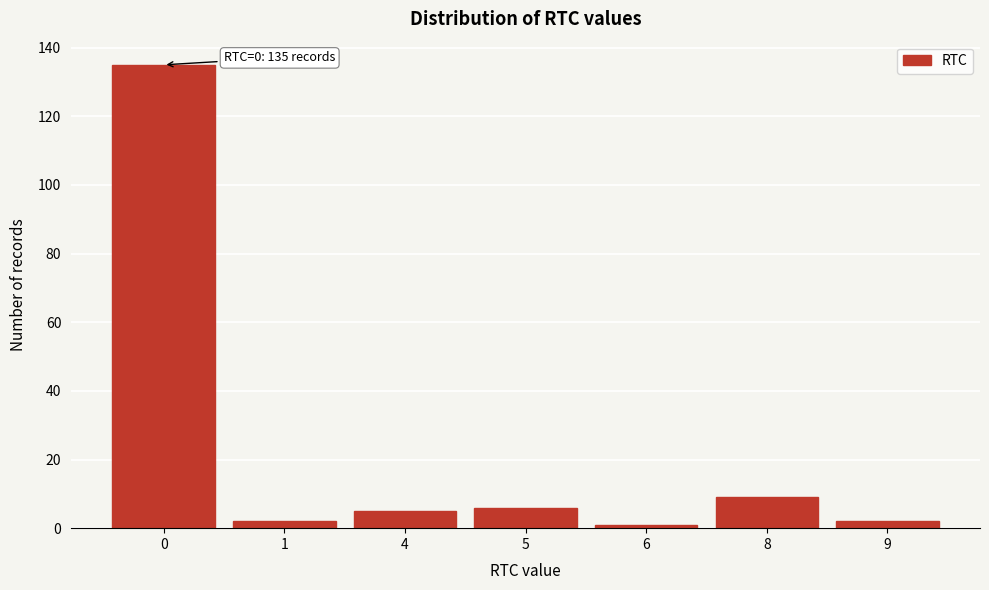

Reading left to right, what are all the values shown in this chart?

135	2	5	6	1	9	2